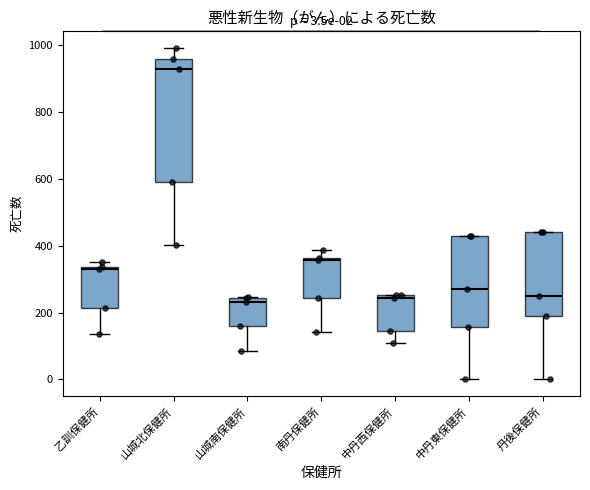

Comparing the boxes themselves (not the whiskers), which one is the tallest?

山城北保健所